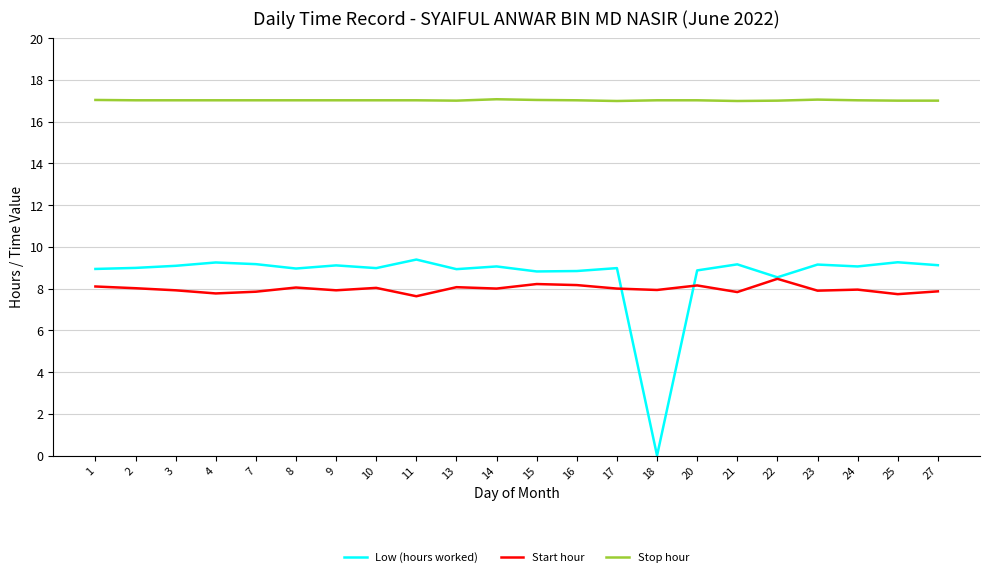

Between which two adjacent categories do Low (hours worked) and Start hour first intersect?

17 and 18